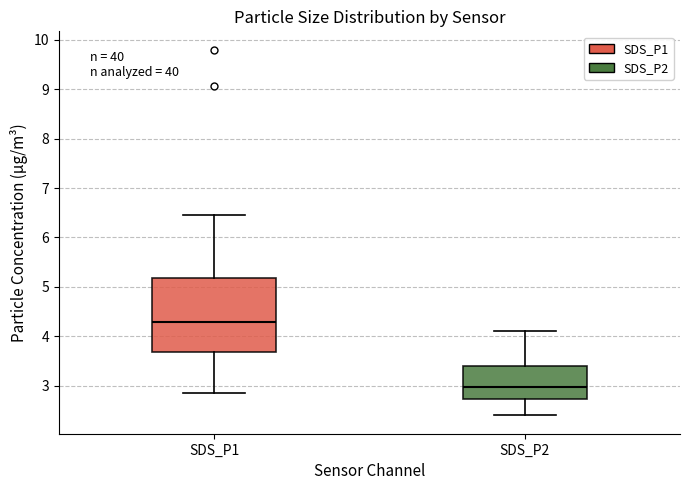

Reading left to right, read every box against the y-axis: the position of its median line, the range the box covers, and the ends of its whiskers. The values are not printed on the chart, so give them approximately, as read against the axis.

SDS_P1: median 4.3, box 3.7 to 5.2, whiskers 2.9 to 6.5
SDS_P2: median 3.0, box 2.7 to 3.4, whiskers 2.4 to 4.1